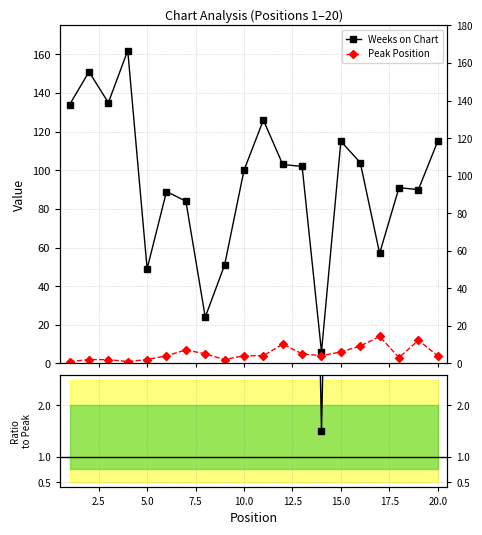

How many values in the Weeks on Chart series are below 102?

10